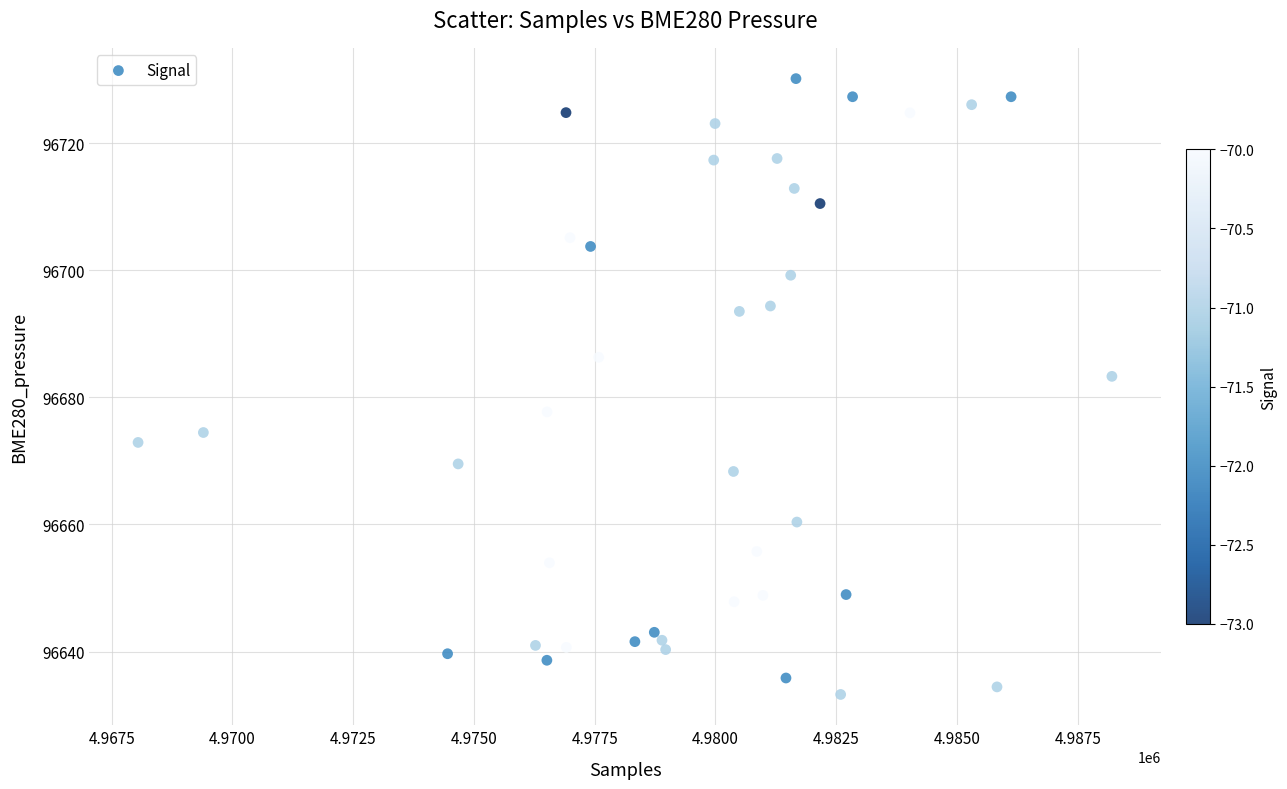

What is the range of Y values (max minus min)?

96.9